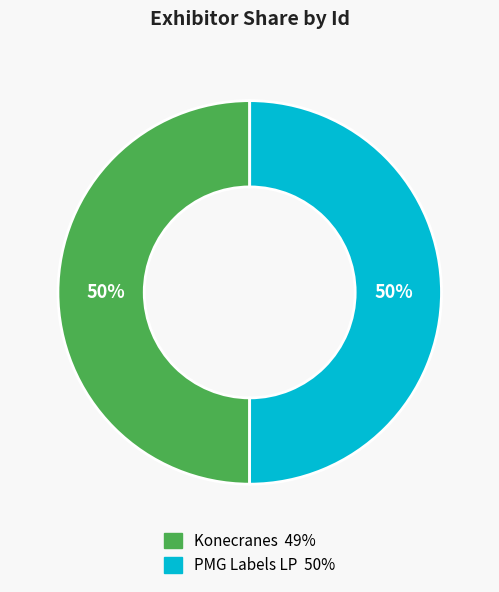

True or false: Konecranes accounts for 50% of the total.

True